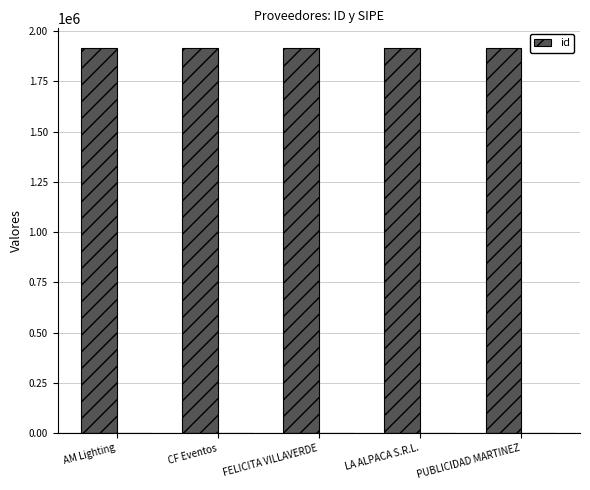

At which category does the chart reach its peak across all series?

FELICITA VILLAVERDE